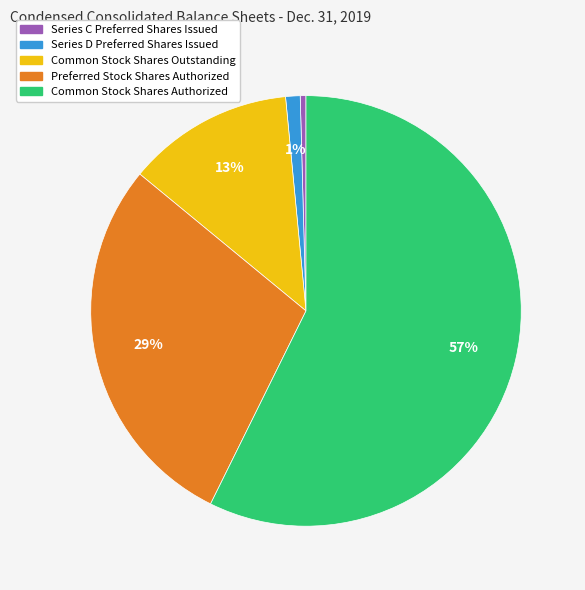

Does Common Stock Shares Outstanding represent more than half of the total?

No